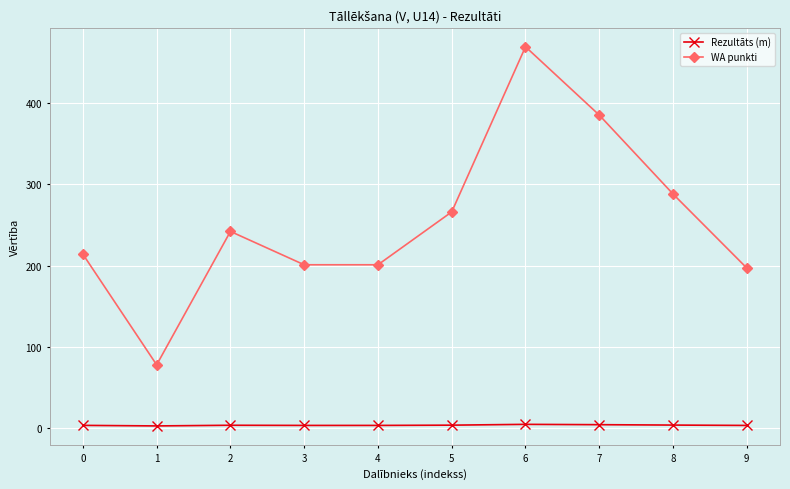

How many interior local peaks does the WA punkti series have?

2